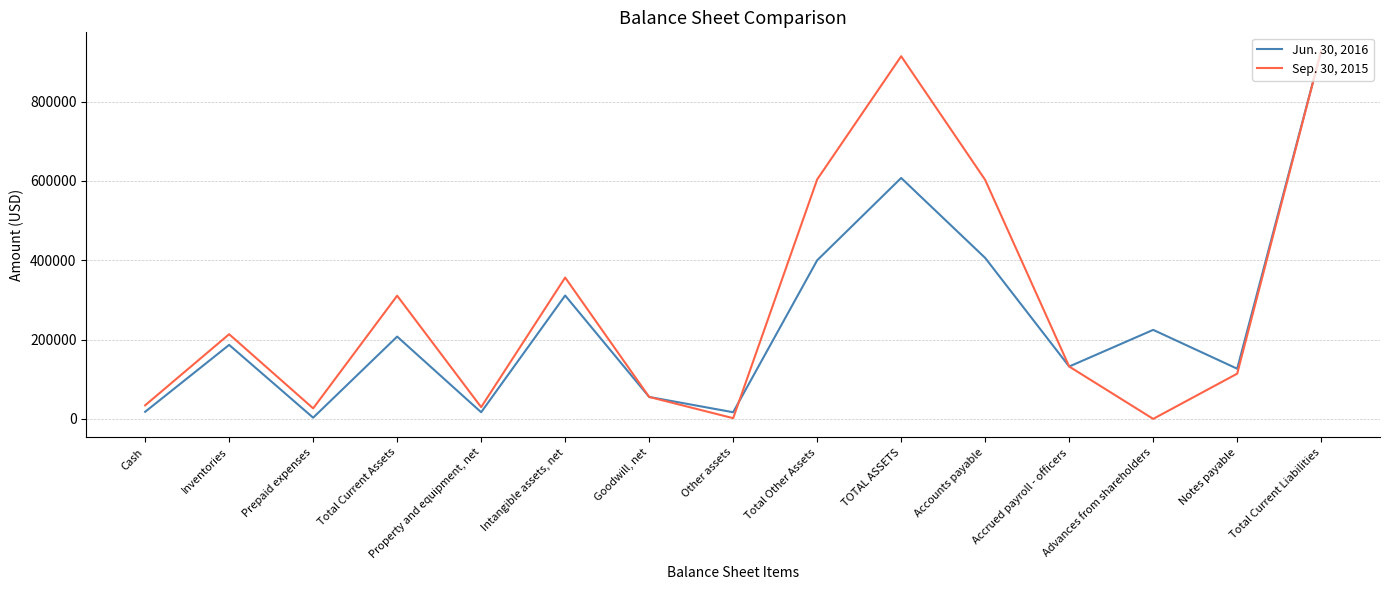

What is the total value across all series at Total Other Assets?

1003677